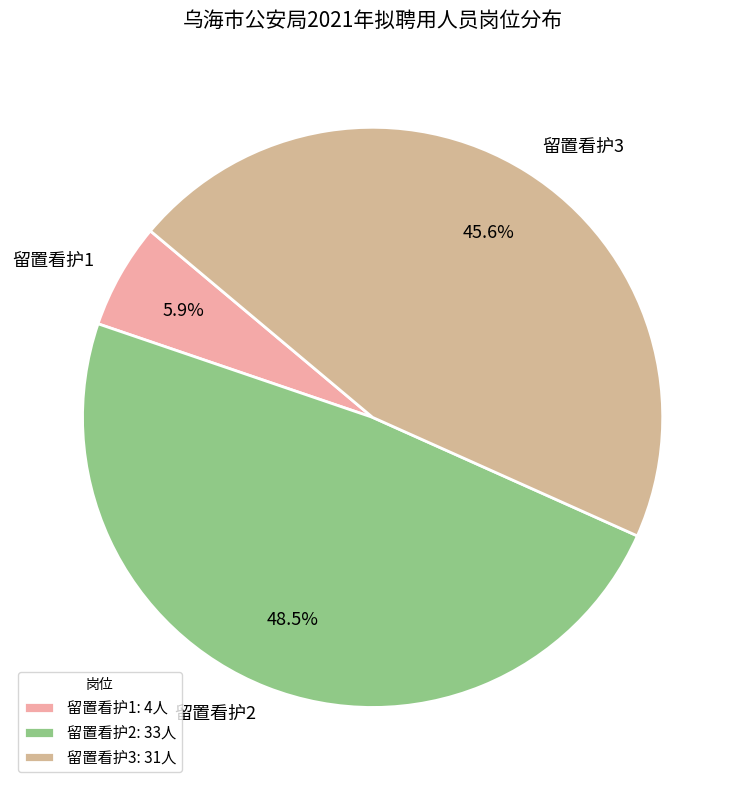

Which category has the biggest portion of the pie?

留置看护2